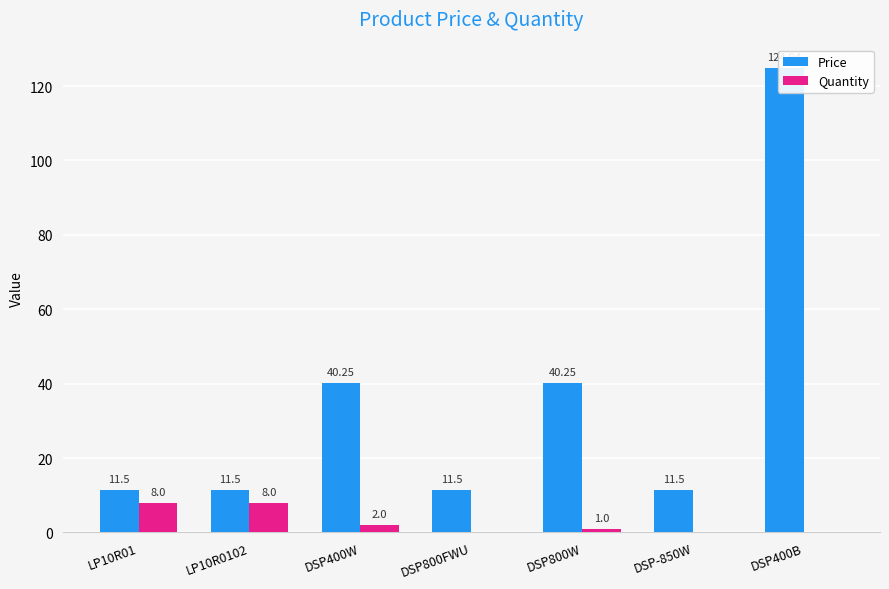

At which label is Price closest to 68?

DSP400W